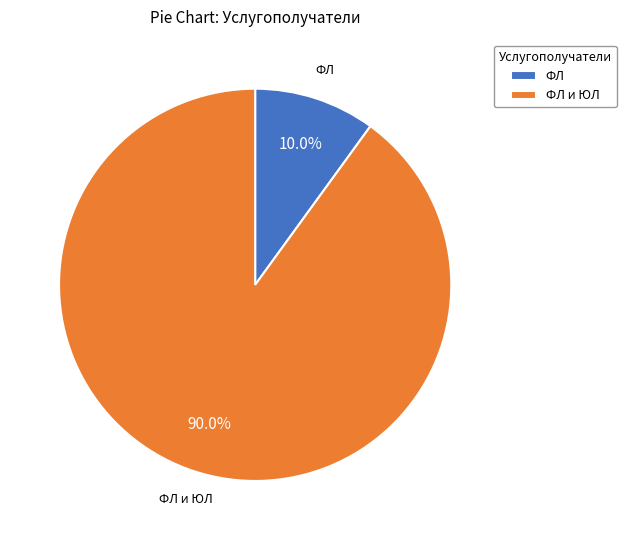

Between ФЛ and ФЛ и ЮЛ, which is larger?

ФЛ и ЮЛ